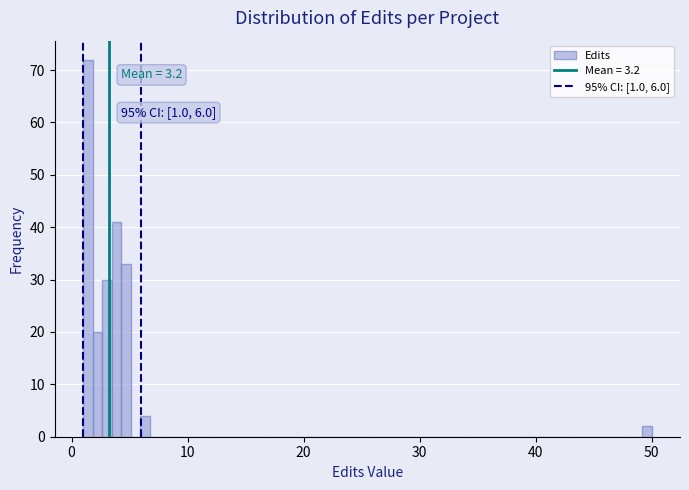

Read against the x-axis, roughly where is the centre of the tallest bar?

1